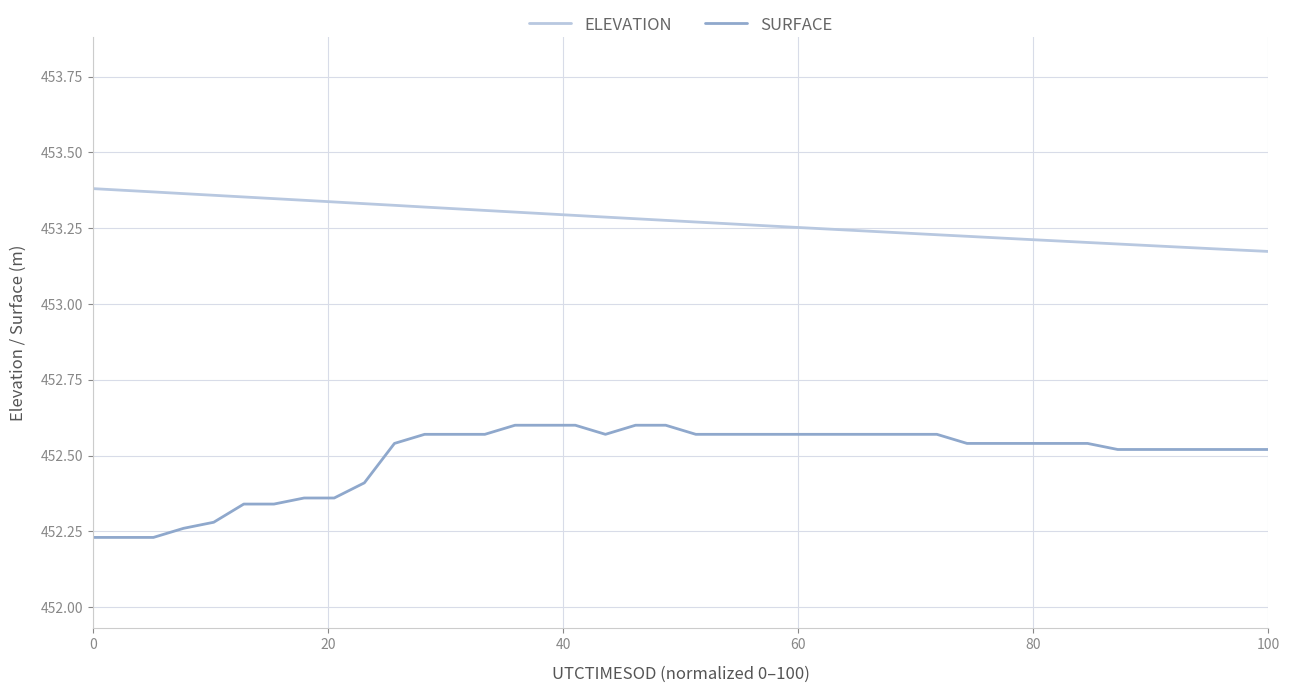

True or false: SURFACE and ELEVATION intersect in this chart.

False